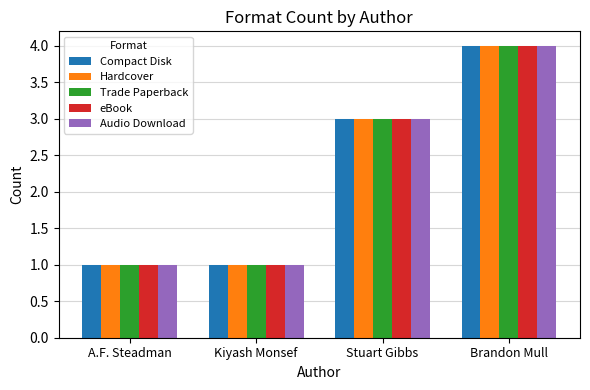

How many categories are shown in the chart?

4